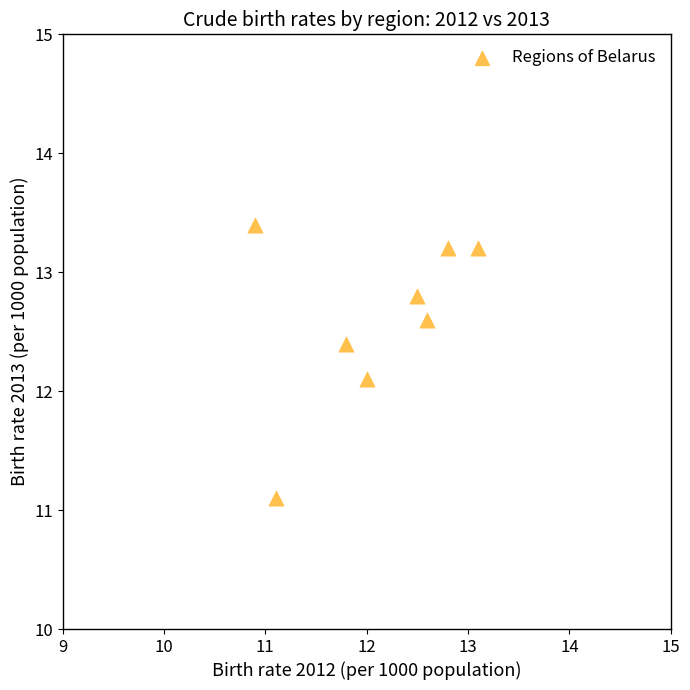

What is the average Y value?

12.6